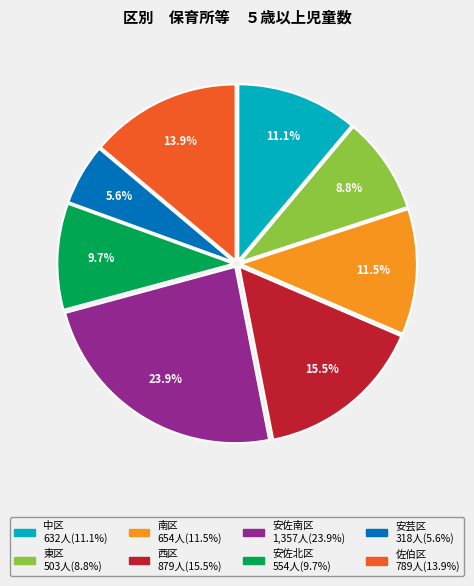

How many slices are in this pie chart?

8